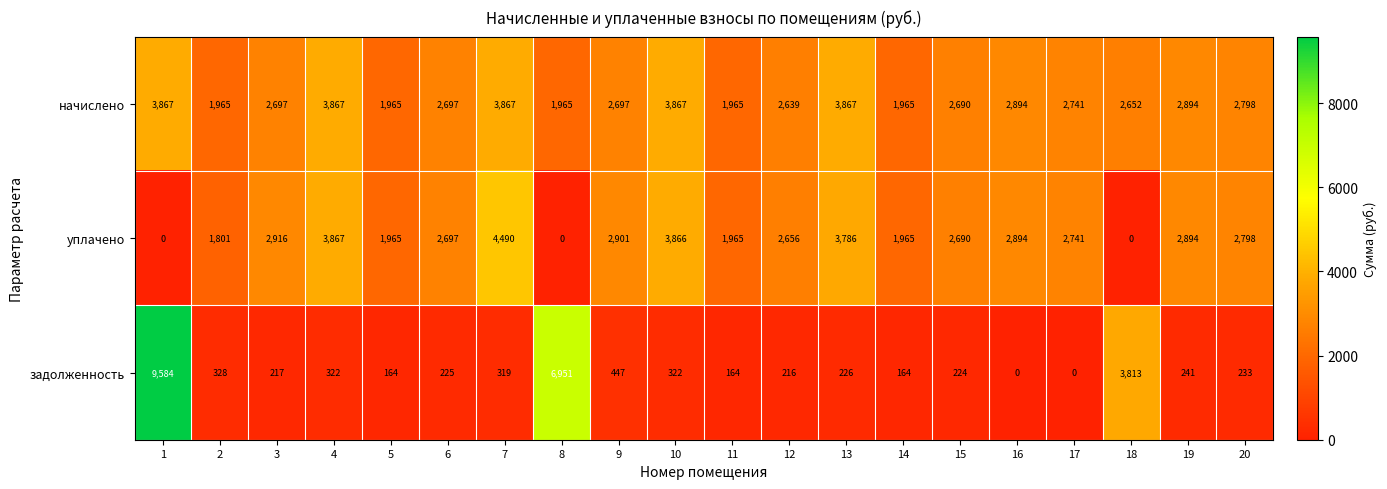

List the series in order of their peak value, highest first.

задолженность, уплачено, начислено